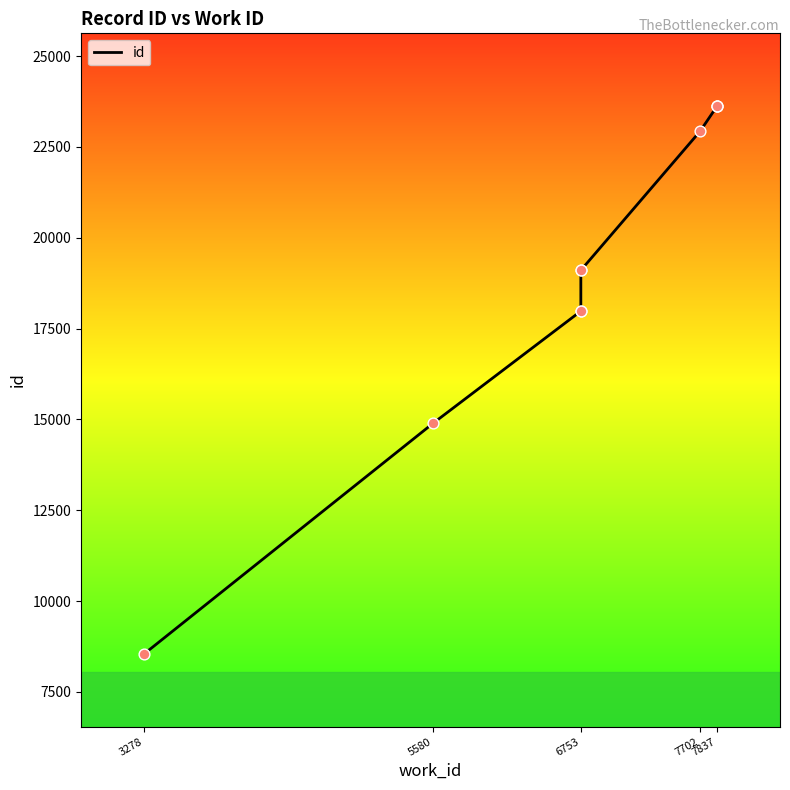

Between 6753 and 5580, which is larger?

6753